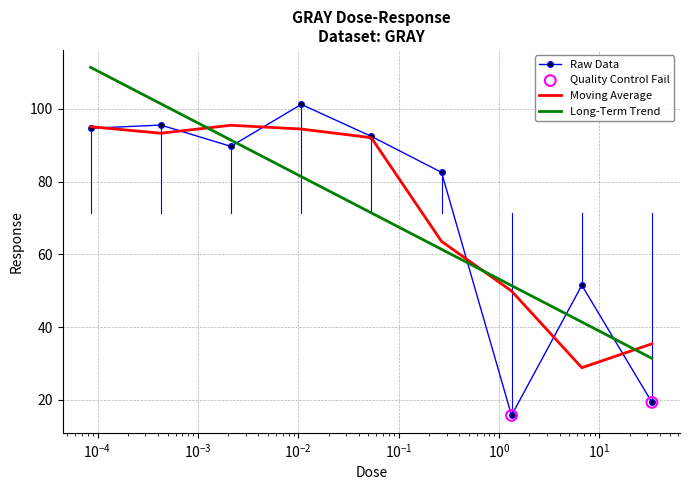

Which series has the widest spread of values?

Raw Data